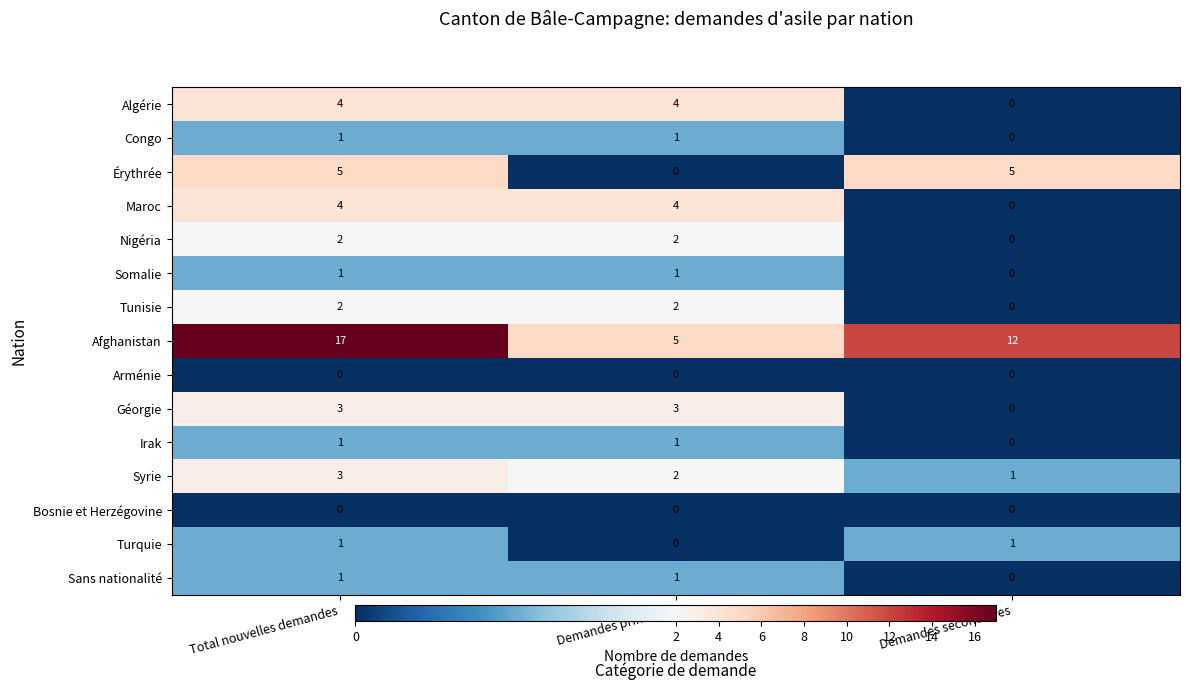

Which series has the widest spread of values?

Afghanistan